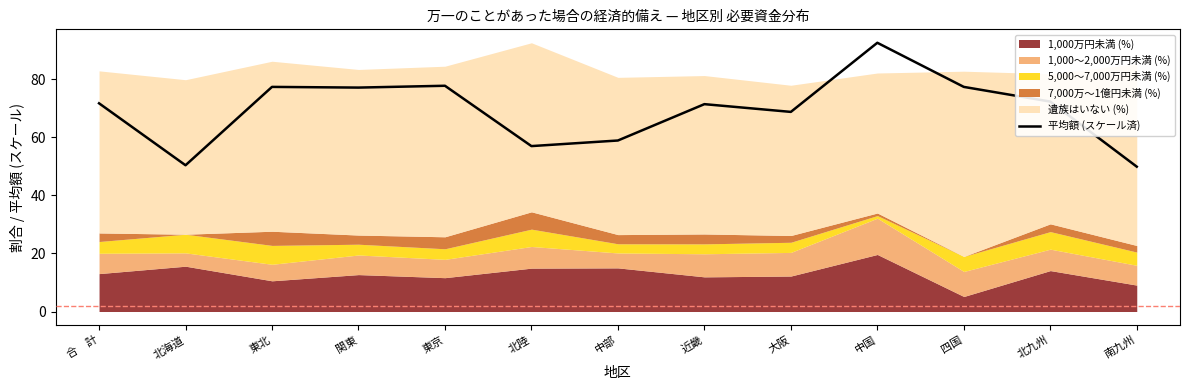

True or false: the data shows 57.0 at 北陸.

True